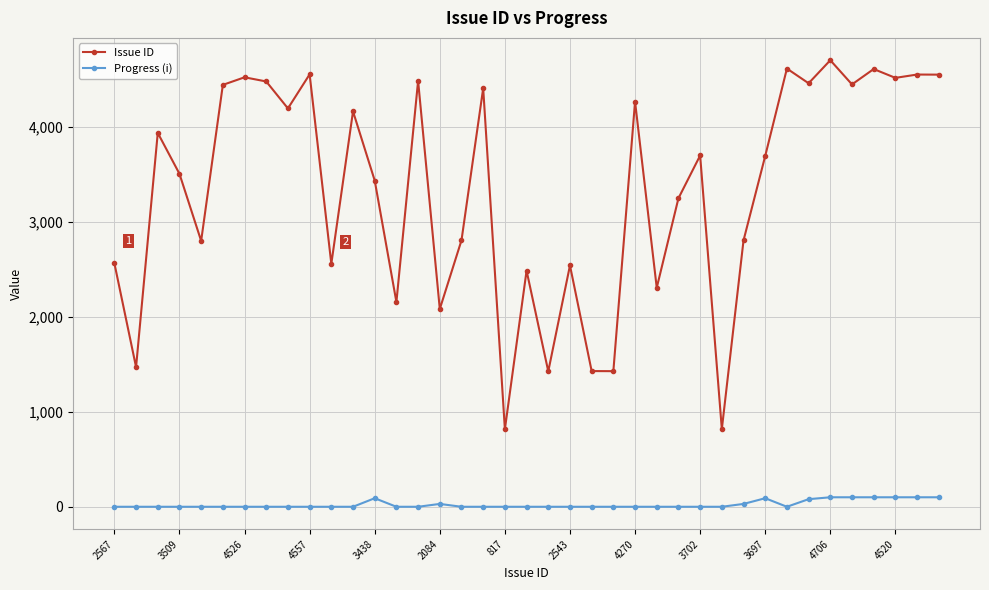

List the series in order of their overall mean, highest first.

Issue ID, Progress (i)